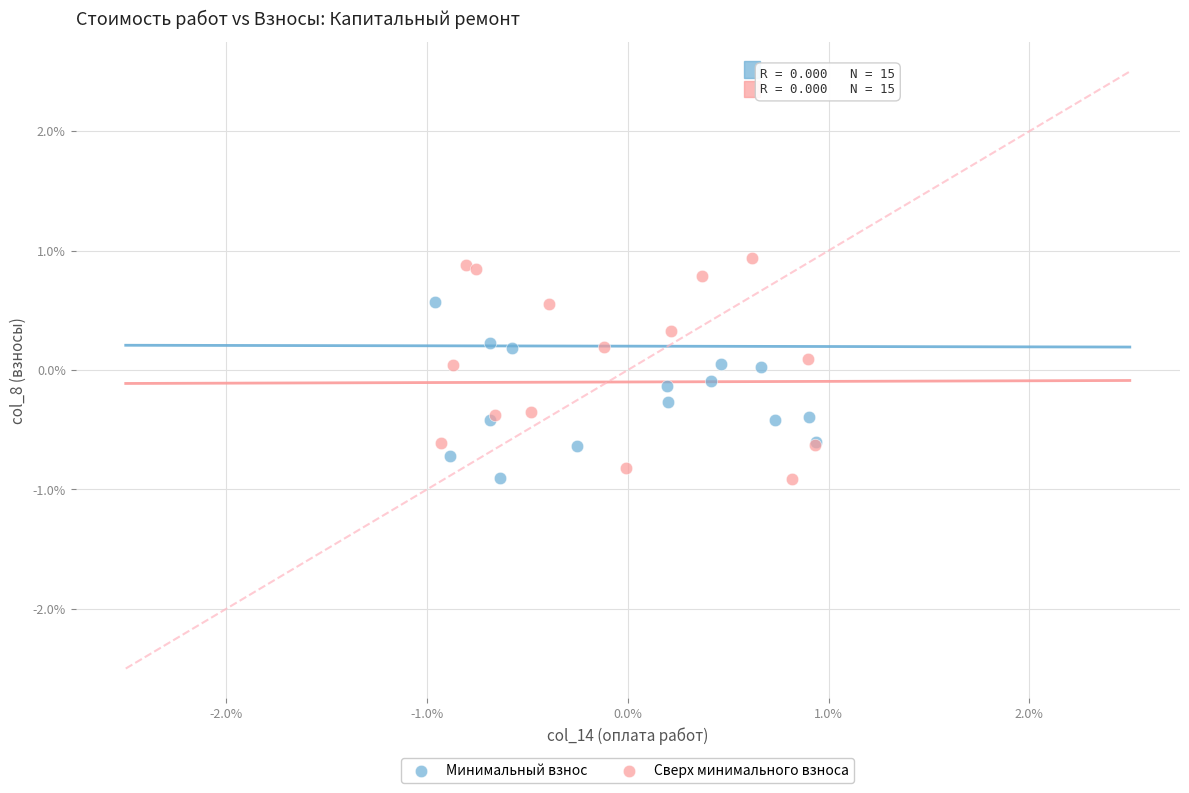

Which series contains the highest Y value?

Сверх минимального взноса